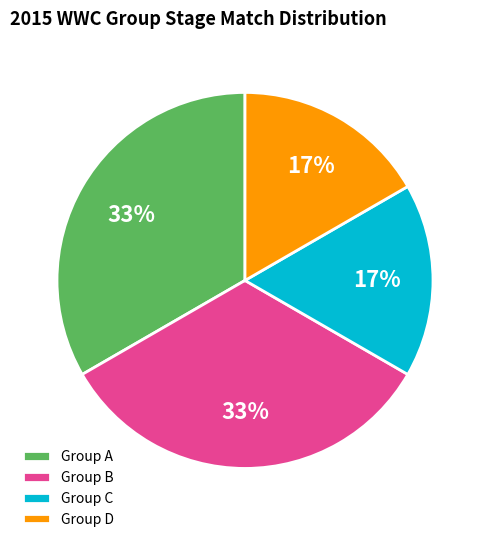

What is the ratio of the value at Group D to the value at Group A?

0.5